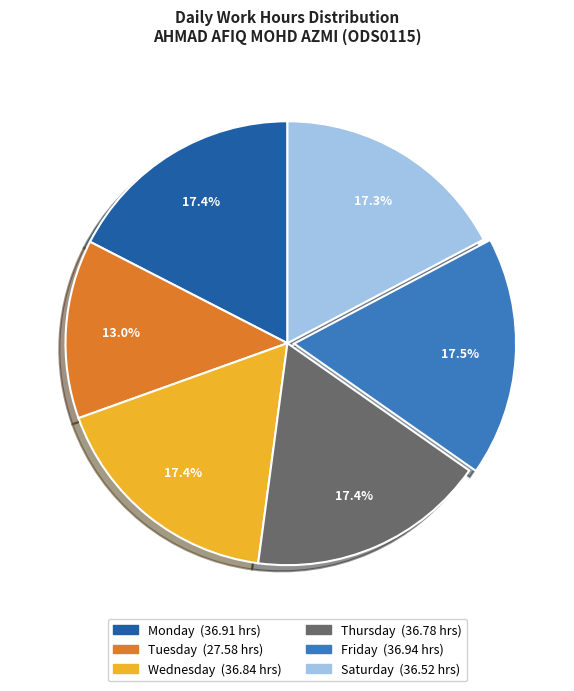

How many slices are in this pie chart?

6